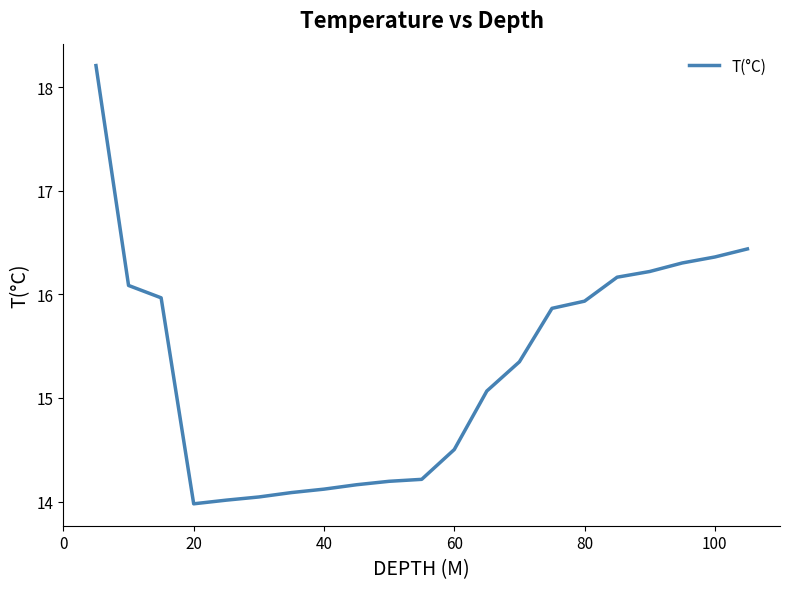

How many values are below 15?

9